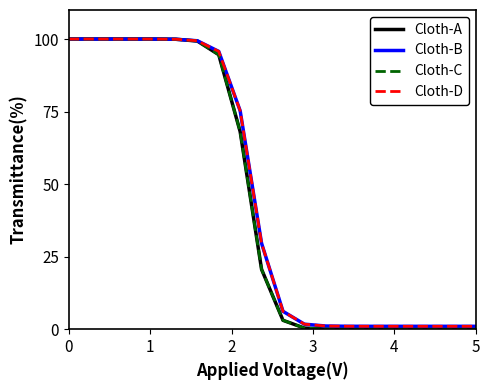

What is the value of the Cloth-D point at the 5th from the left?

100.0